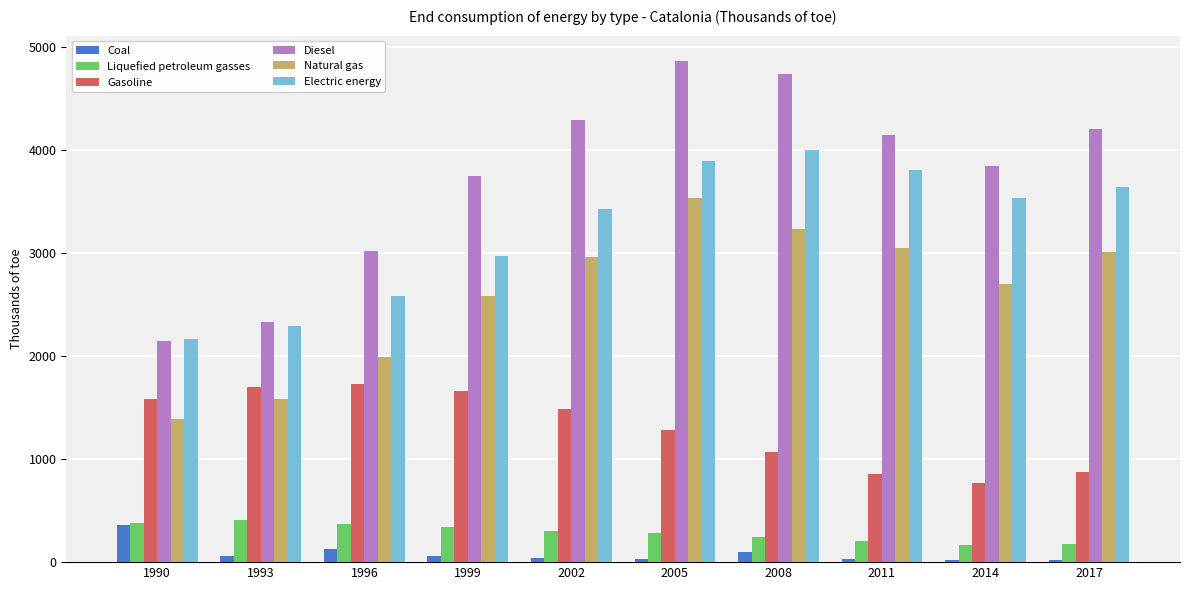

How many data points in Electric energy are less than 3529?

5